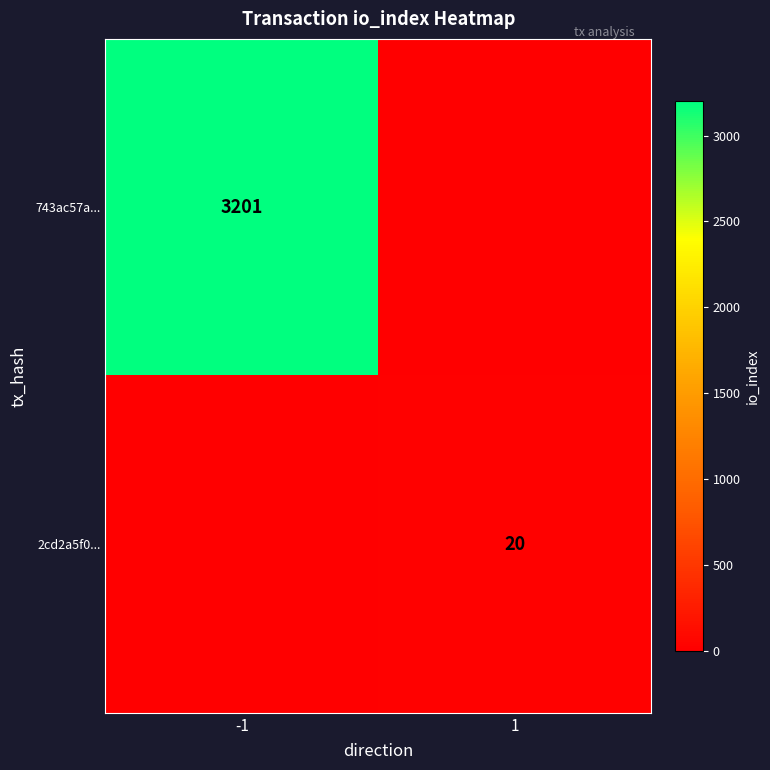

What is the difference between the highest and lowest values at -1?

3201